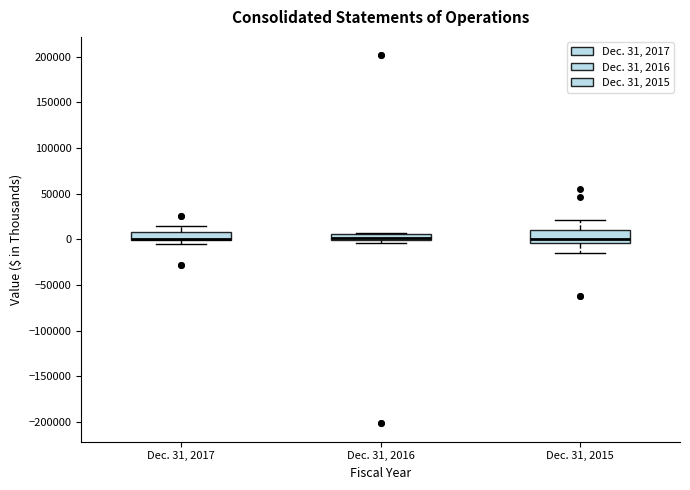

Where does the upper whisker of the box for Dec. 31, 2017 end on the y-axis? The values are not printed on the chart, so give them approximately, as read against the axis.

15000